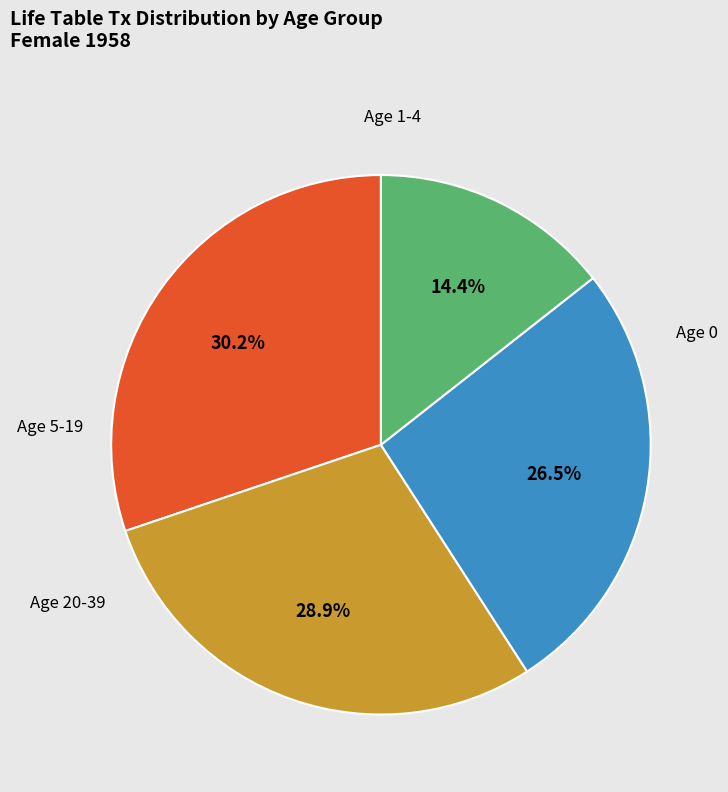

To the nearest percent, what is the difference between the largest and smallest slice percentages?

16%